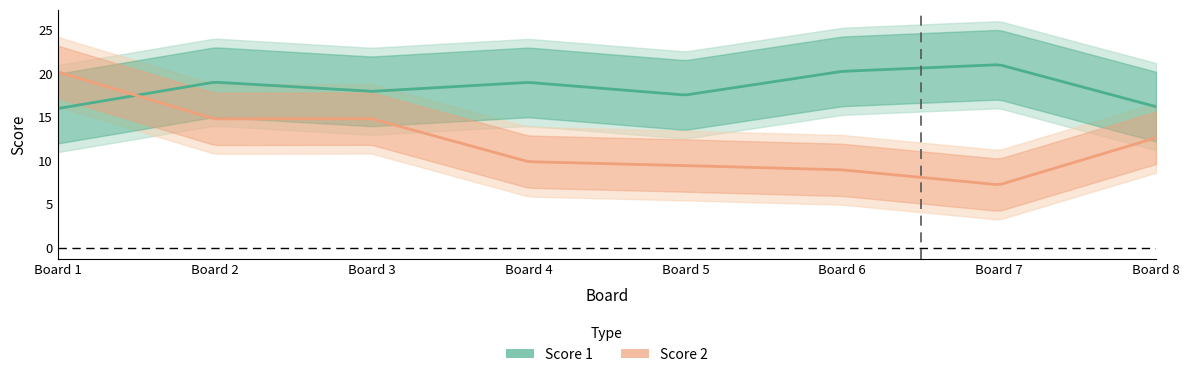

How many interior local valleys does the Score 1 series have?

2